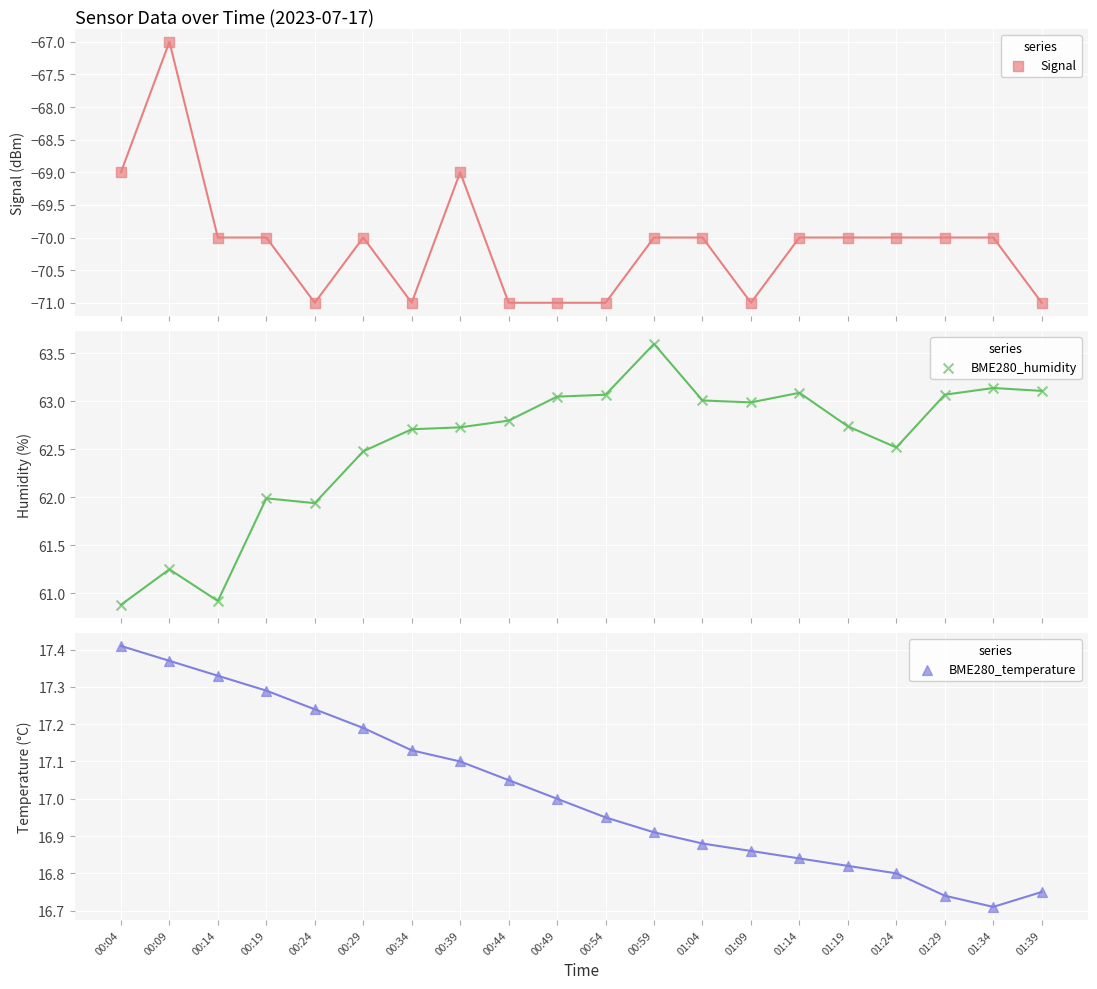

Is the value of BME280_temperature at 00:24 greater than the value of BME280_humidity at 00:19?

No